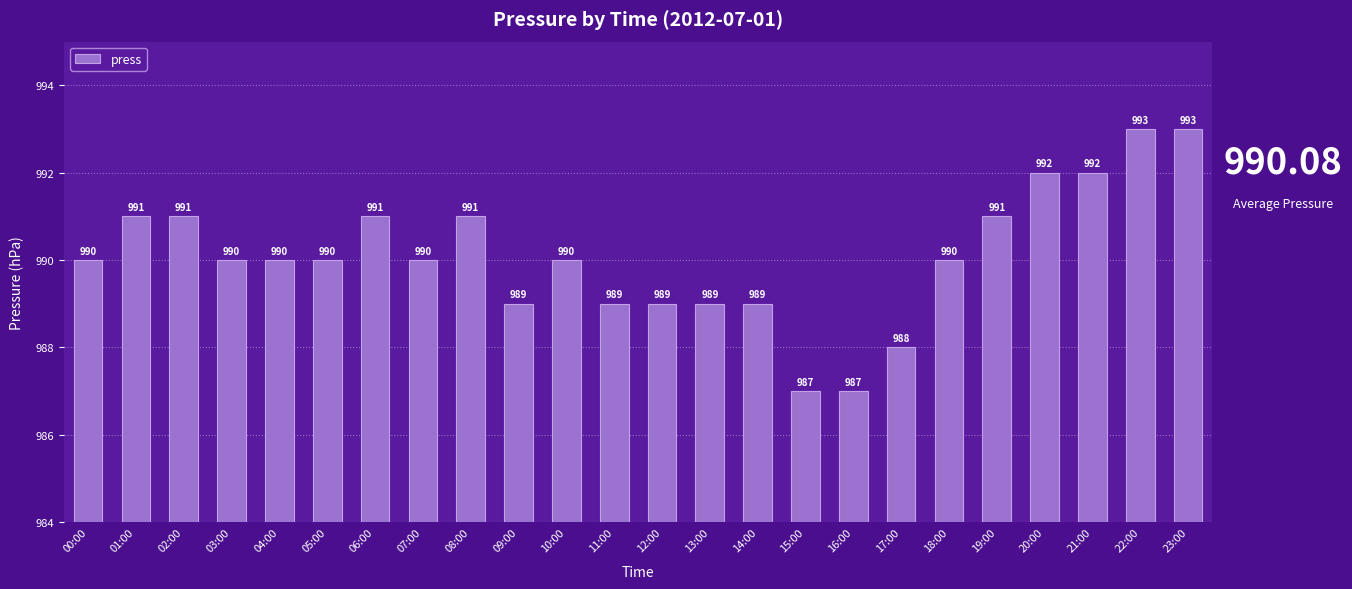

What is the label of the 8th bar from the left?

07:00